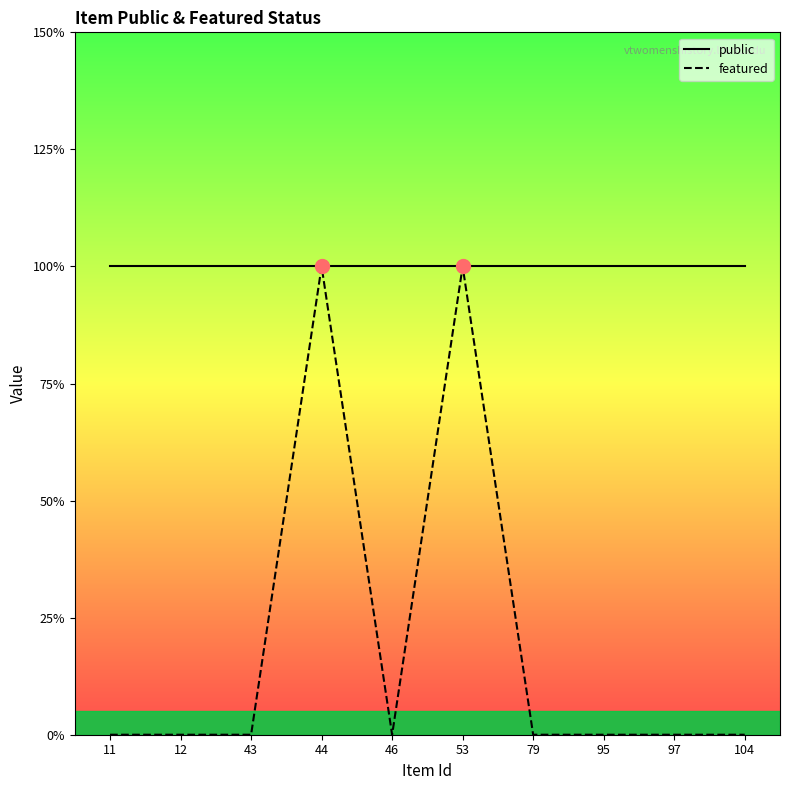

List the labels in order of value, largest first.

44, 53, 11, 12, 43, 46, 79, 95, 97, 104